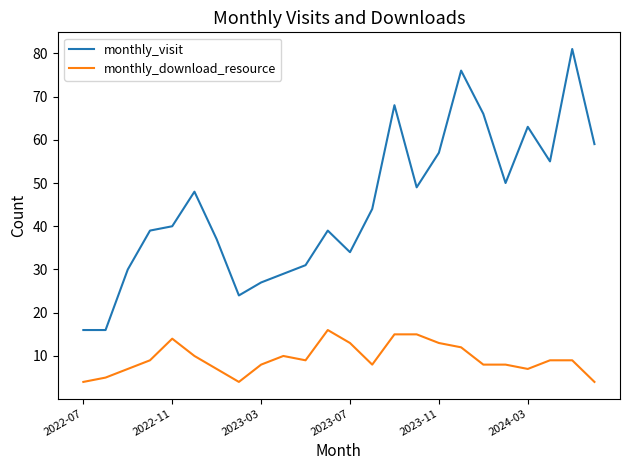

True or false: monthly_visit and monthly_download_resource intersect in this chart.

False